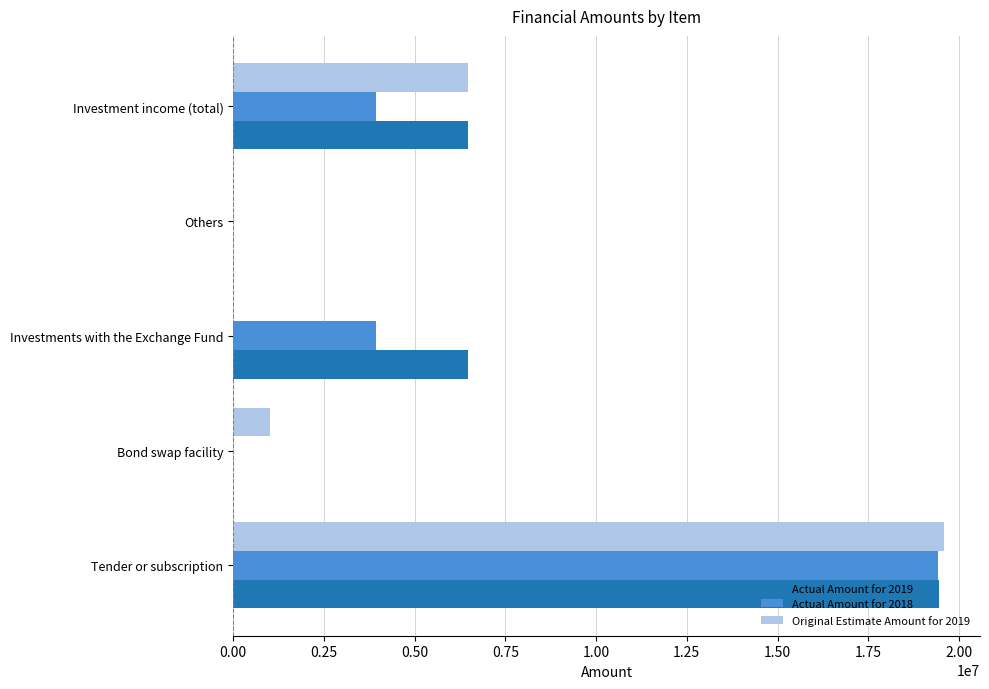

At which category is the sum across all series the highest?

Tender or subscription